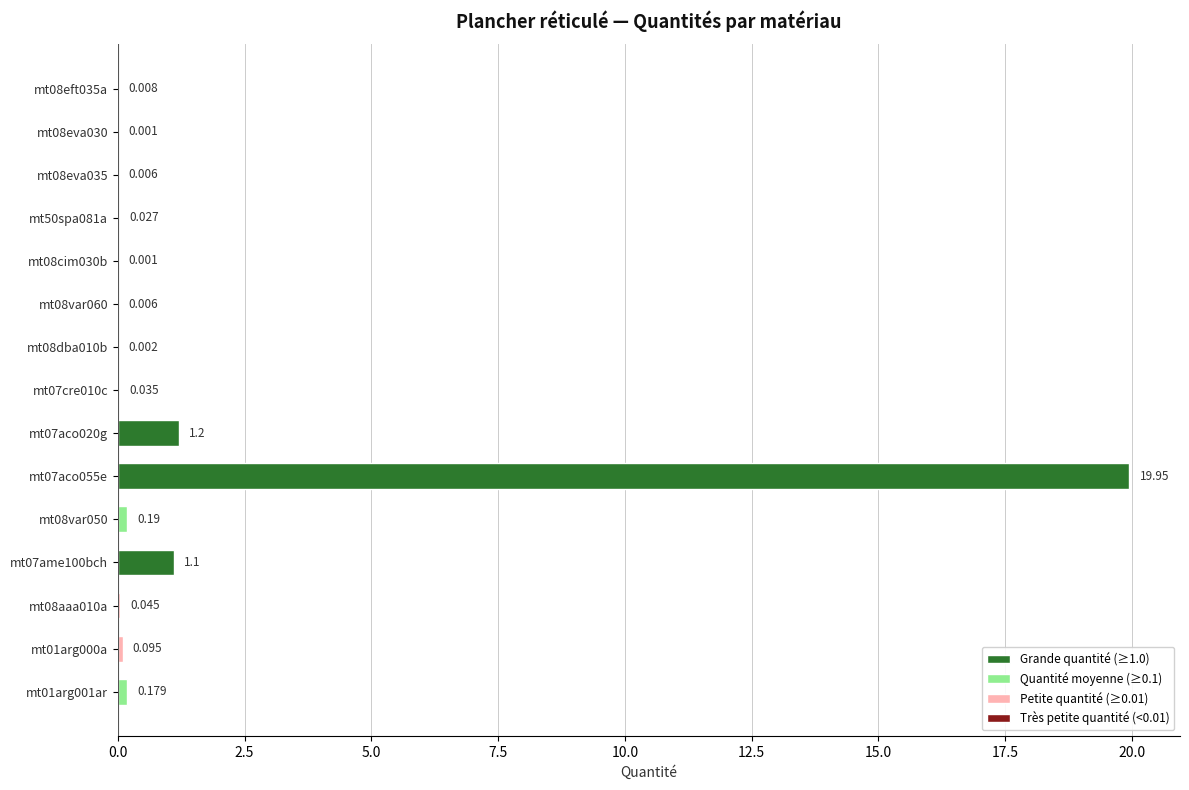

Count the number of data series in this chart.

1